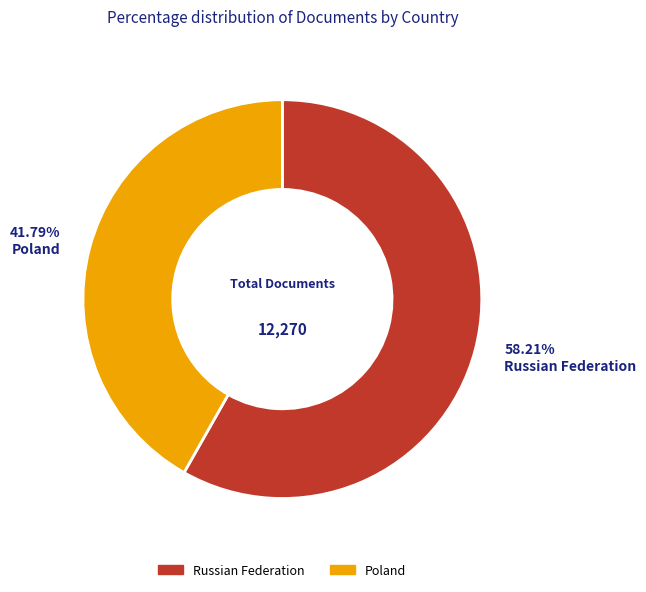

To the nearest percent, what is the difference between the Poland and Russian Federation slice percentages?

16%